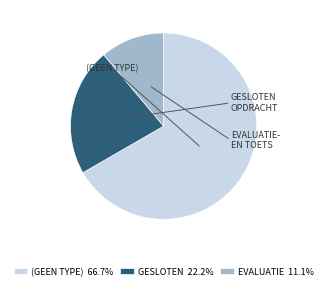

Does any single category account for the majority?

Yes